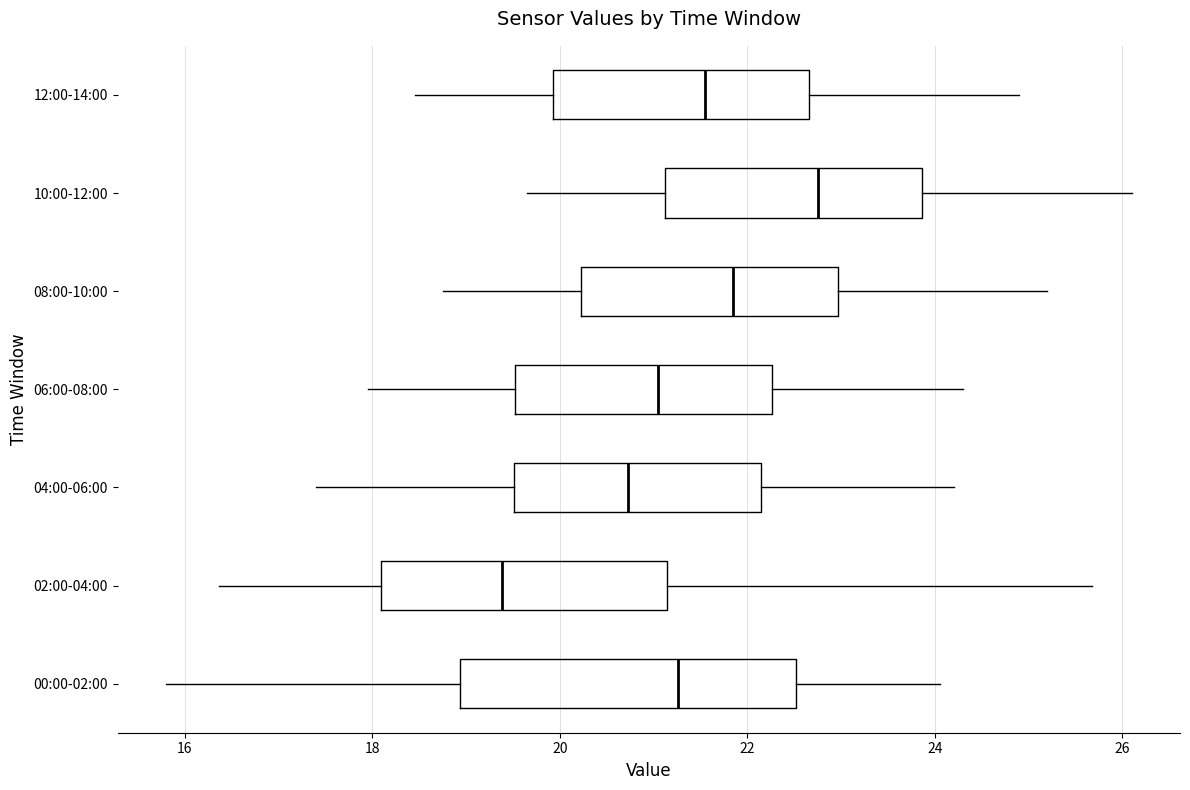

Reading bottom to top, transcribe this box plot: for each box, give where its median line is, the range the box spans, and where its two whiskers end, as read against the x-axis. The values are not printed on the chart, so give them approximately, as read against the axis.

00:00-02:00: median 21.2, box 19.0 to 22.6, whiskers 15.8 to 24.0
02:00-04:00: median 19.4, box 18.0 to 21.2, whiskers 16.4 to 25.6
04:00-06:00: median 20.8, box 19.6 to 22.2, whiskers 17.4 to 24.2
06:00-08:00: median 21.0, box 19.6 to 22.2, whiskers 18.0 to 24.4
08:00-10:00: median 21.8, box 20.2 to 23.0, whiskers 18.8 to 25.2
10:00-12:00: median 22.8, box 21.2 to 23.8, whiskers 19.6 to 26.2
12:00-14:00: median 21.6, box 20.0 to 22.6, whiskers 18.4 to 25.0